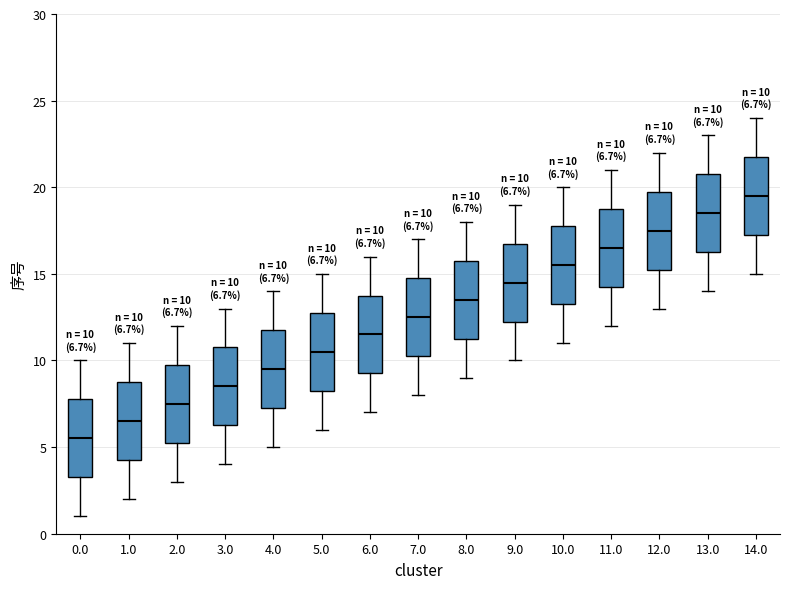

Which box has the highest median line?

14.0